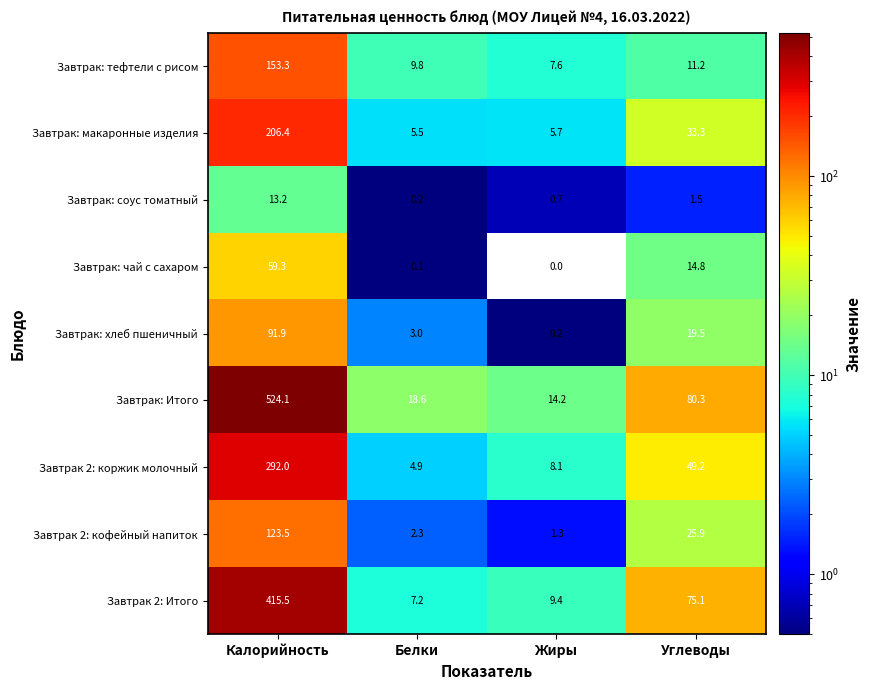

Which series has the widest spread of values?

Завтрак: Итого